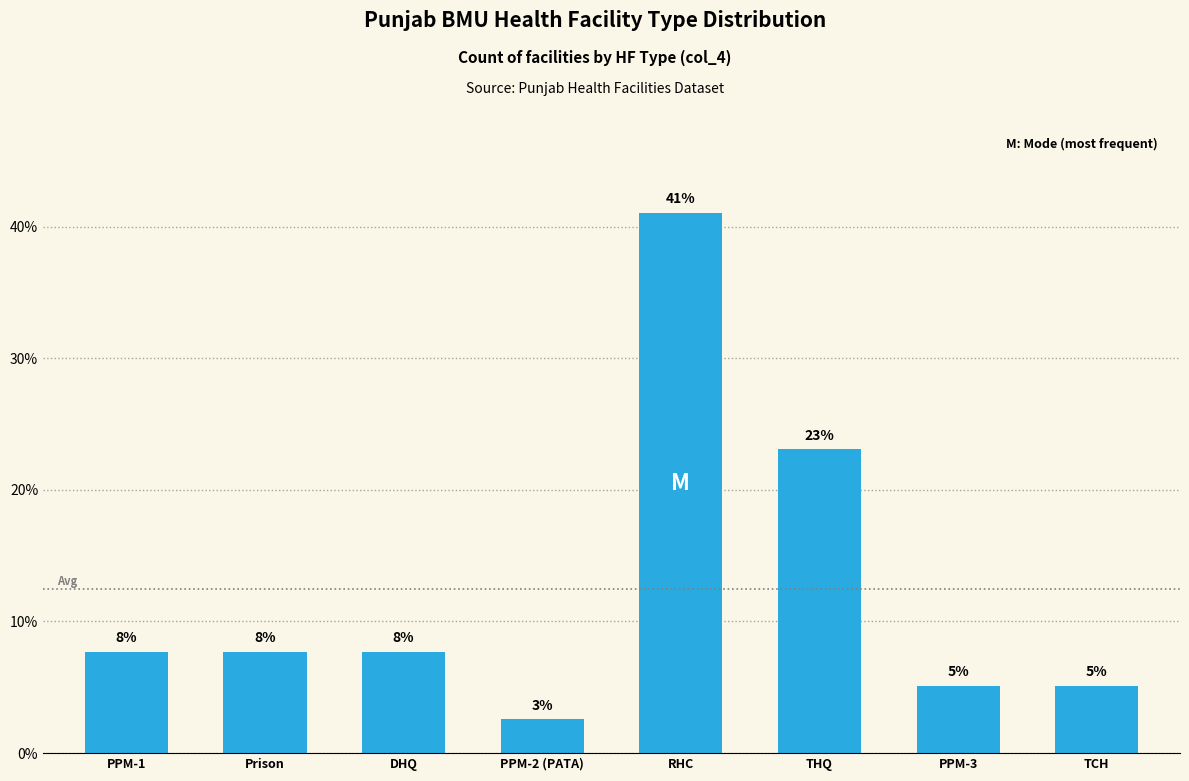

What is the difference between the maximum and minimum values?

38.5